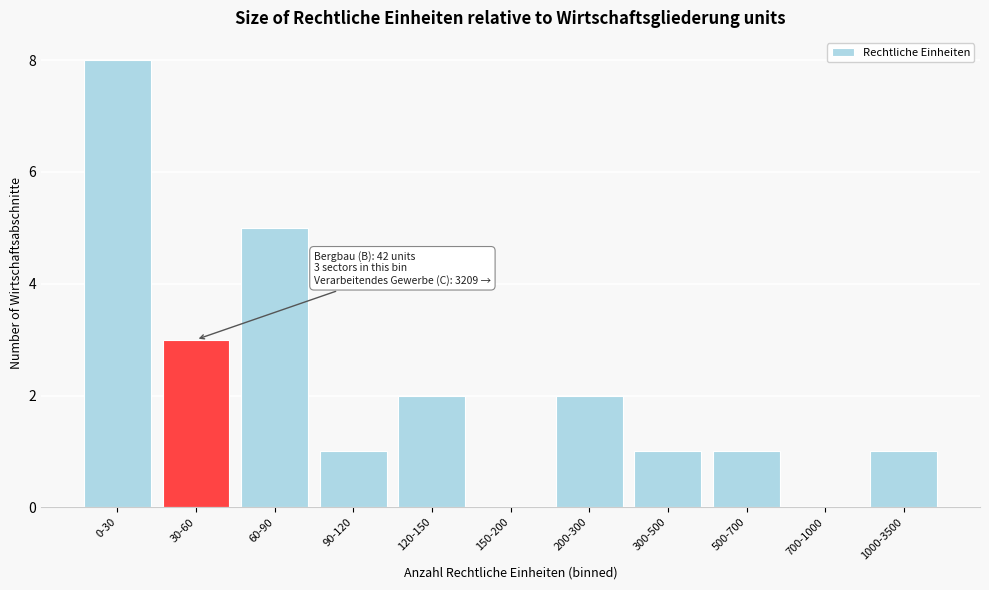

Reading right to left, extract all data points from this chart.

1000-3500=1	700-1000=0	500-700=1	300-500=1	200-300=2	150-200=0	120-150=2	90-120=1	60-90=5	30-60=3	0-30=8